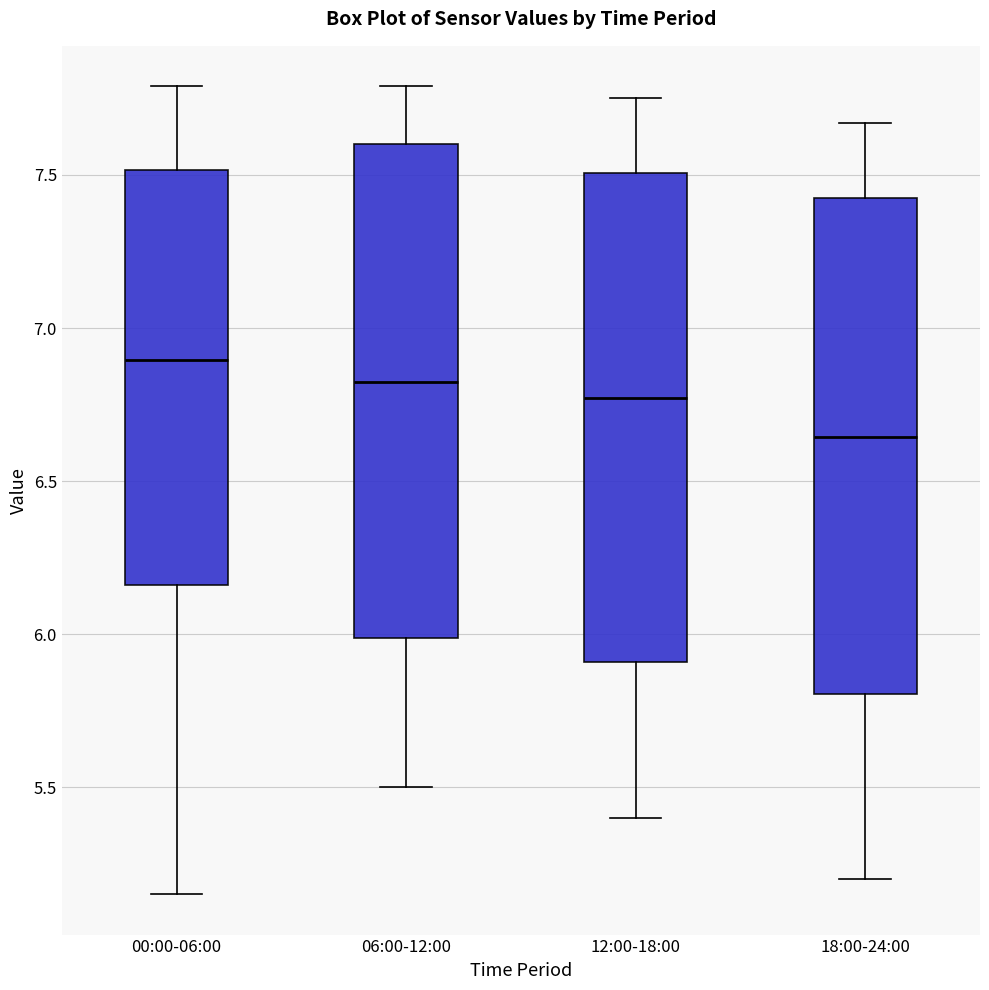

Where is the lower edge of the box for 12:00-18:00 on the y-axis? The values are not printed on the chart, so give them approximately, as read against the axis.

5.90